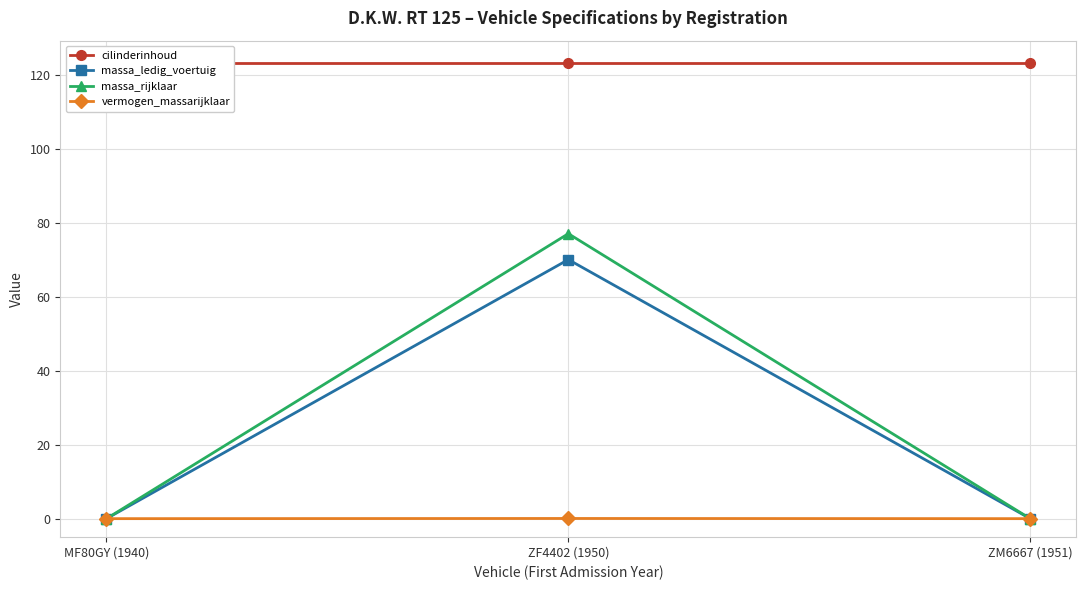

Reading left to right, transcribe all the data shown in this chart.

cilinderinhoud: 123.0	123.0	123.0
massa_ledig_voertuig: 0.0	70.0	0.0
massa_rijklaar: 0.0	77.0	0.0
vermogen_massarijklaar: 0.0	0.1	0.0